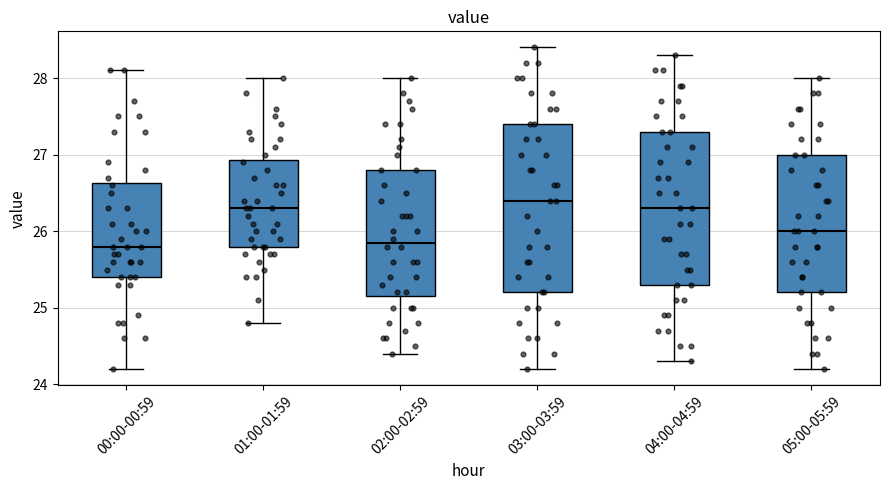

Reading left to right, transcribe this box plot: for each box, give where its median line is, the range the box spans, and where its two whiskers end, as read against the y-axis. The values are not printed on the chart, so give them approximately, as read against the axis.

00:00-00:59: median 25.8, box 25.4 to 26.6, whiskers 24.2 to 28.1
01:00-01:59: median 26.3, box 25.8 to 26.9, whiskers 24.8 to 28.0
02:00-02:59: median 25.9, box 25.2 to 26.8, whiskers 24.4 to 28.0
03:00-03:59: median 26.4, box 25.2 to 27.4, whiskers 24.2 to 28.4
04:00-04:59: median 26.3, box 25.3 to 27.3, whiskers 24.3 to 28.3
05:00-05:59: median 26.0, box 25.2 to 27.0, whiskers 24.2 to 28.0